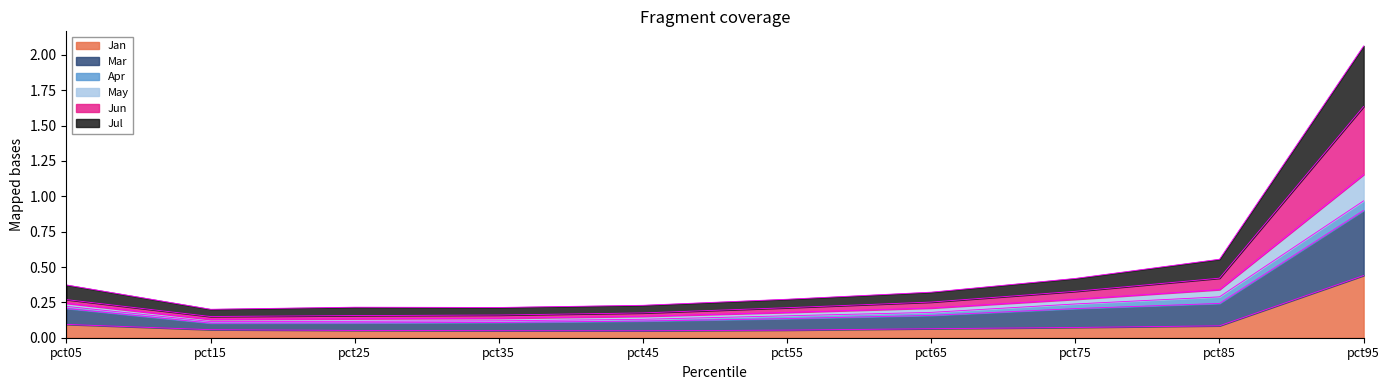

At which category is the sum across all series the highest?

pct95